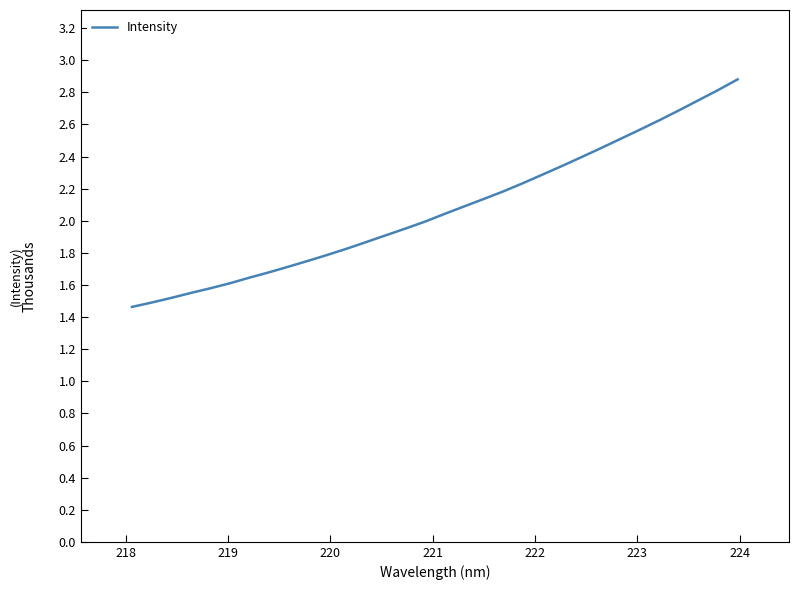

What is the value of the 24th point from the left?

2396.3